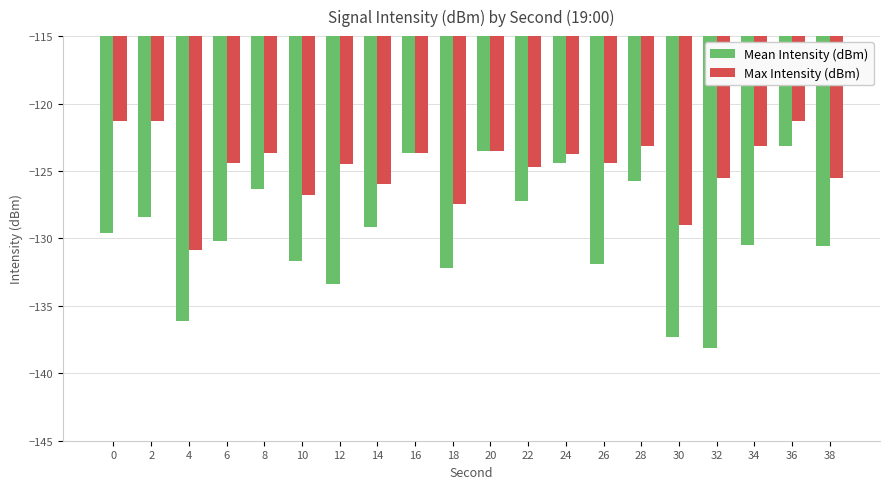

What is the spread (max minus min) of values at 18?

4.8